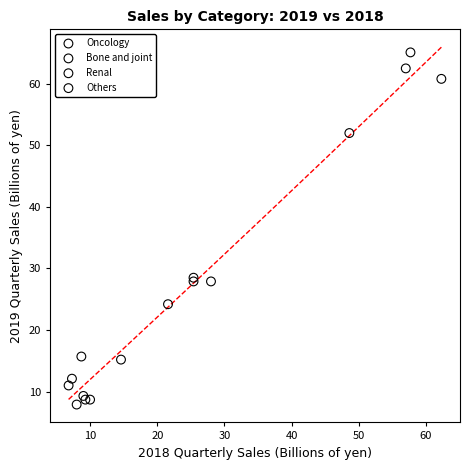

Which series has the largest Y range (max minus min)?

Oncology